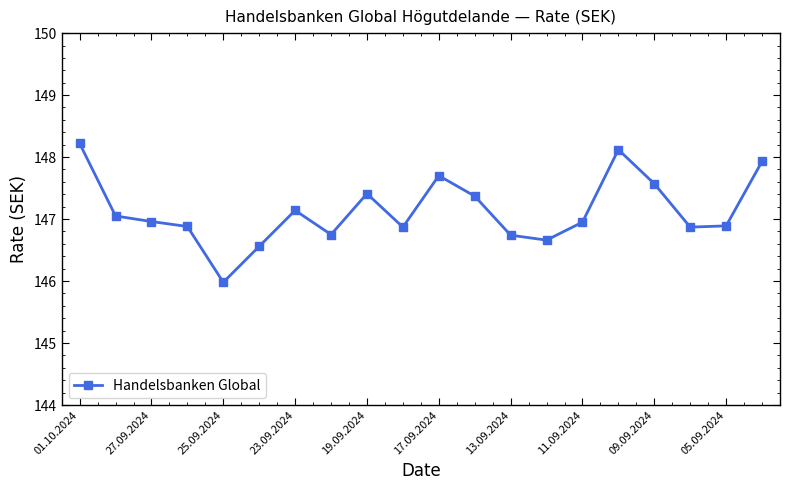

What is the greatest value displayed?

148.2